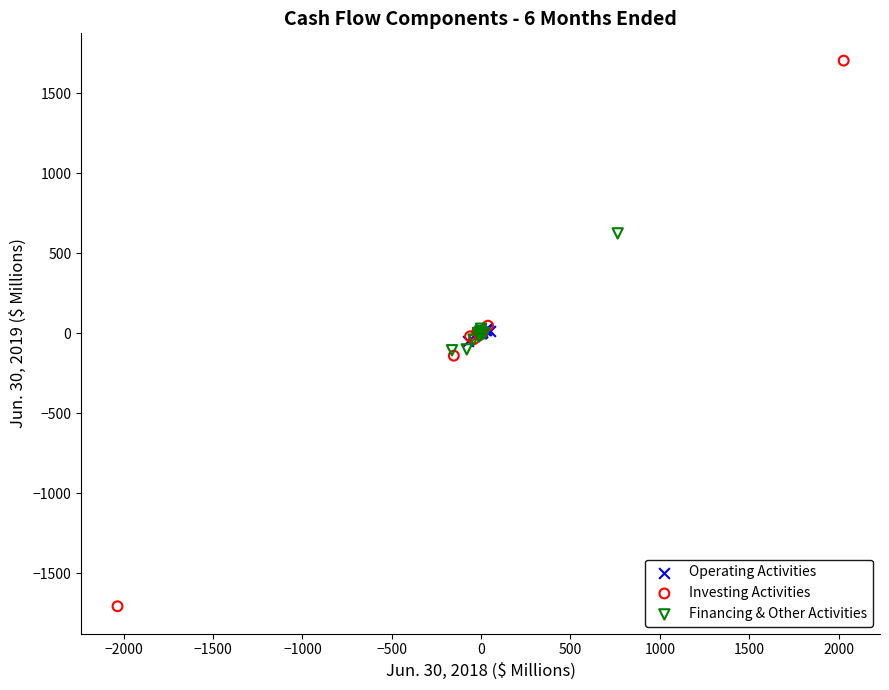

Which series contains the lowest Y value?

Investing Activities